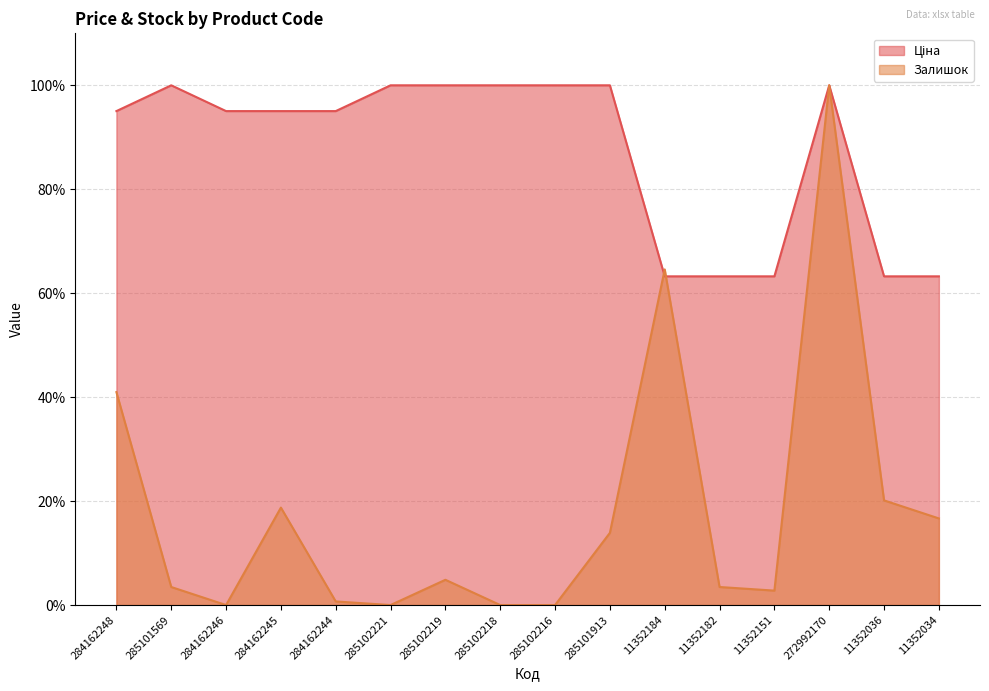

Rank the categories by Ціна value from lowest to highest.

11352184, 11352182, 11352151, 11352036, 11352034, 284162248, 284162246, 284162245, 284162244, 285101569, 285102221, 285102219, 285102218, 285102216, 285101913, 272992170